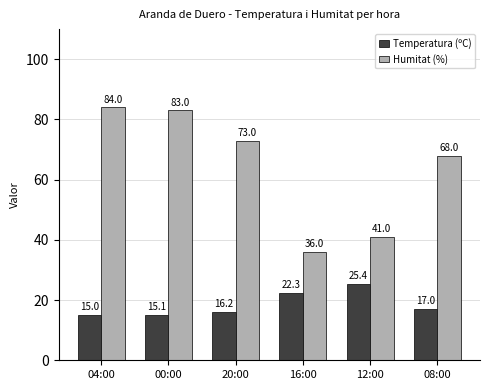

Are the bars horizontal?

No